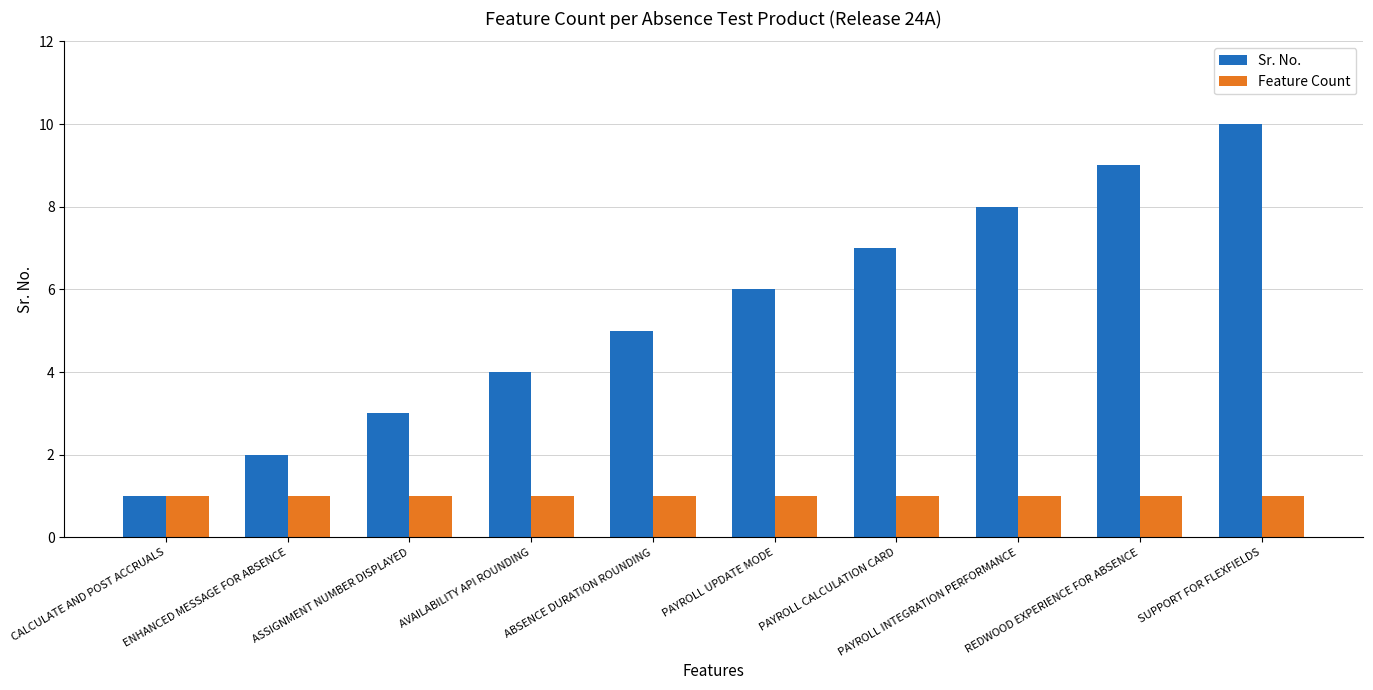

What is the label of the 3rd bar from the left?

ASSIGNMENT NUMBER DISPLAYED